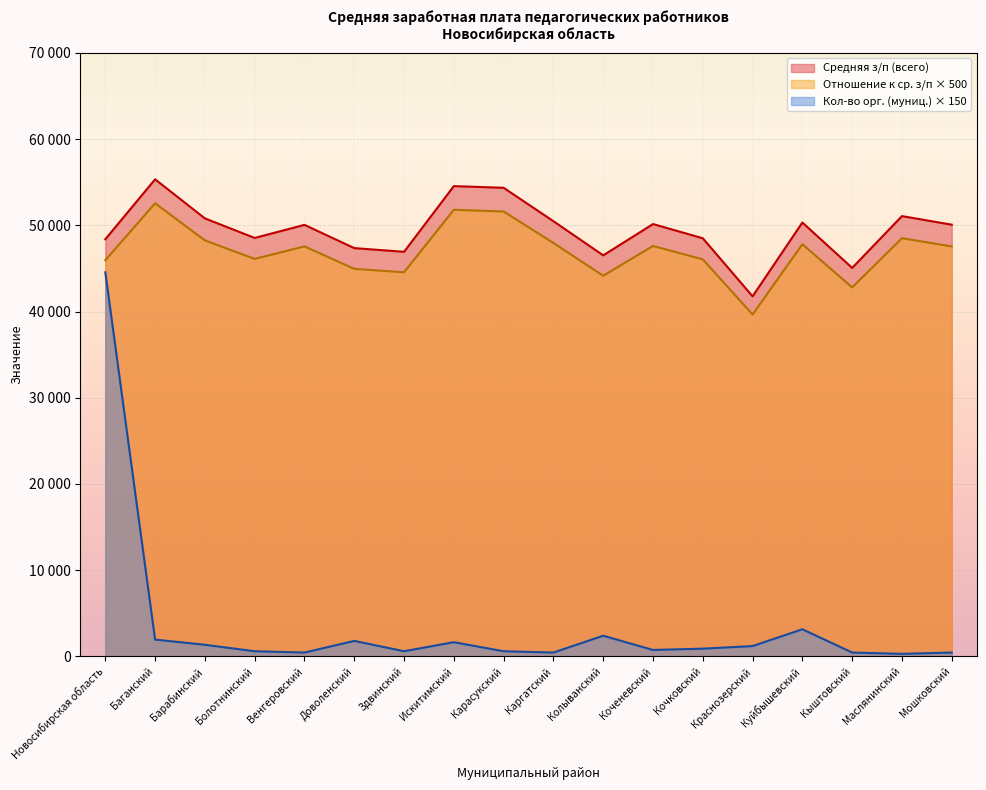

The value of Кол-во организаций (муниципальная) at Здвинский is 348.5. True or false?

False